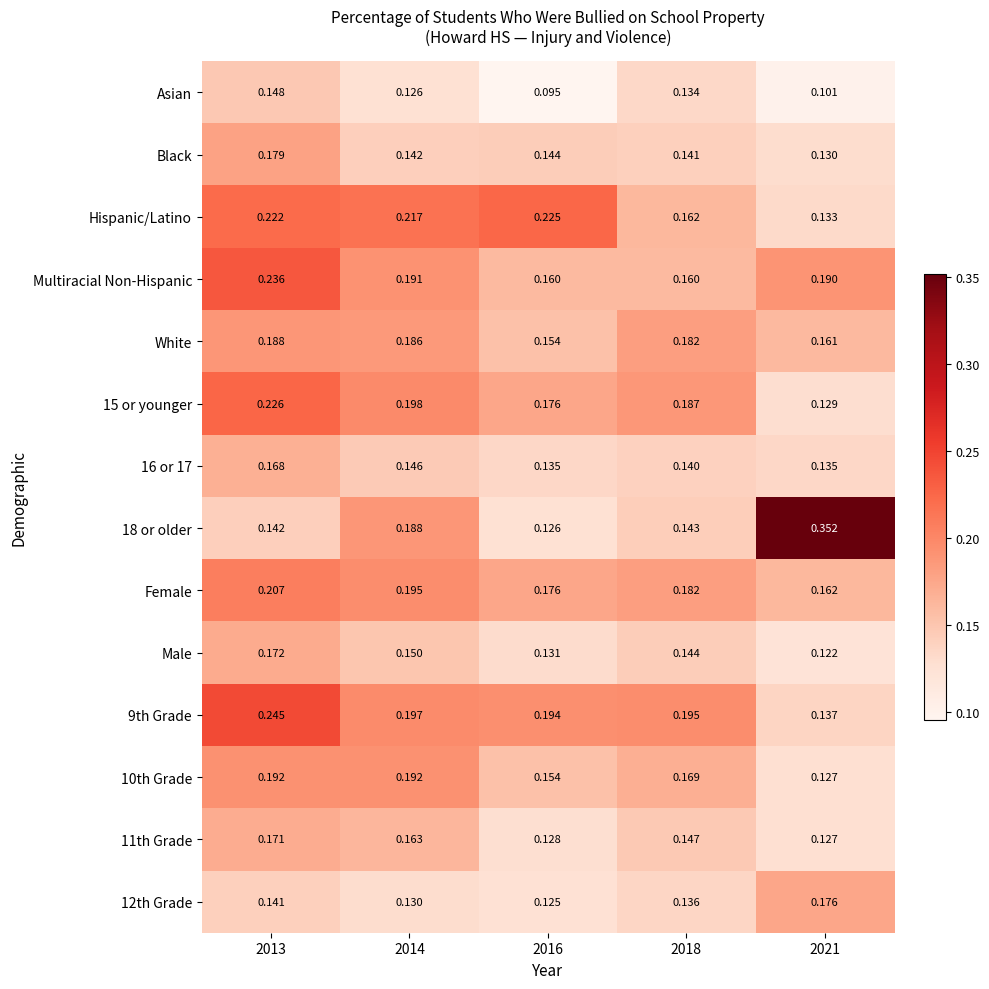

At 2013, list the series in order from smallest to largest.

12th Grade, 18 or older, Asian, 16 or 17, 11th Grade, Male, Black, White, 10th Grade, Female, Hispanic/Latino, 15 or younger, Multiracial Non-Hispanic, 9th Grade